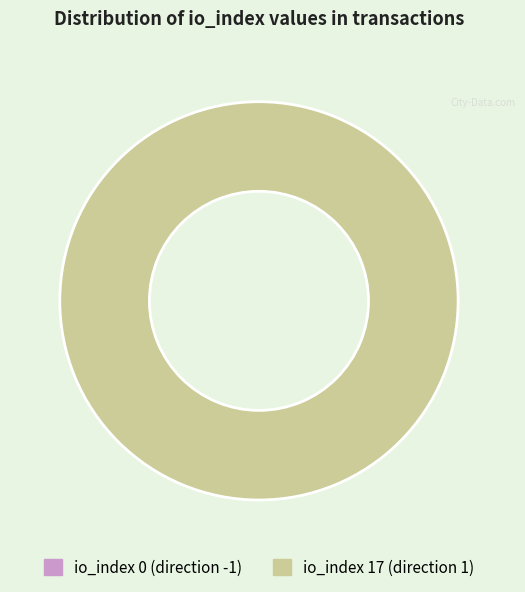

Do tx_index_0 and tx_index_17 together represent more than half of the pie?

Yes